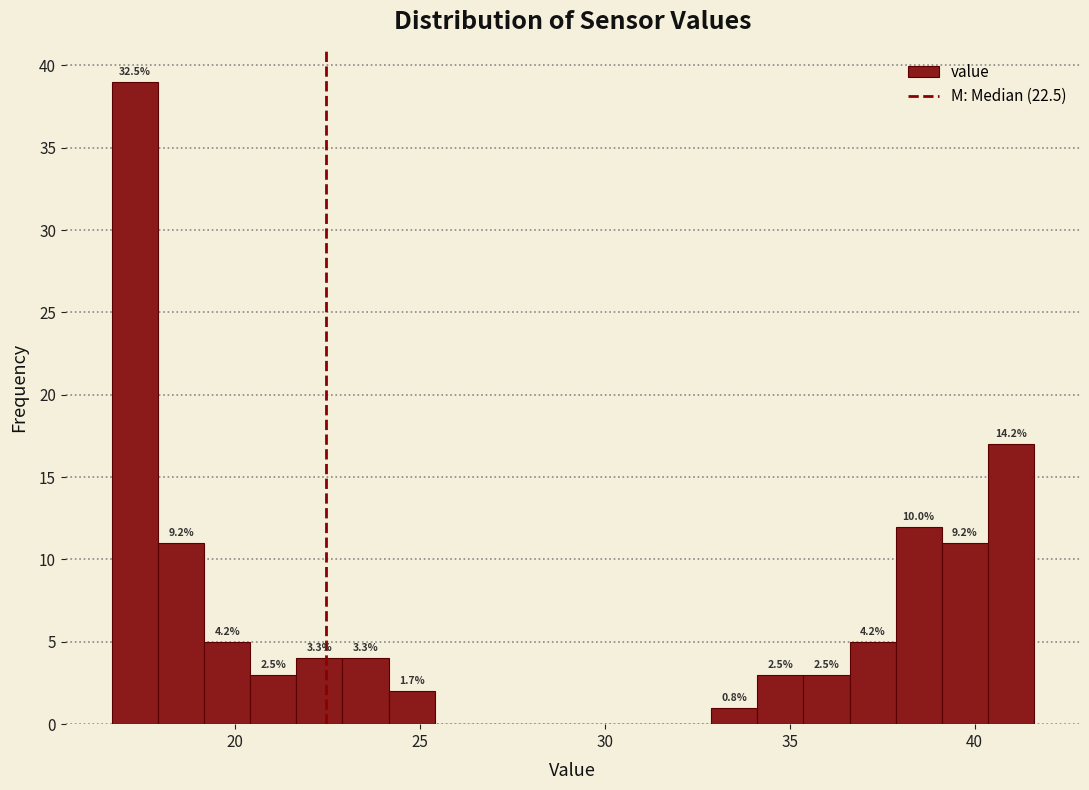

Read against the x-axis, roughly where is the centre of the tallest bar?

17.5